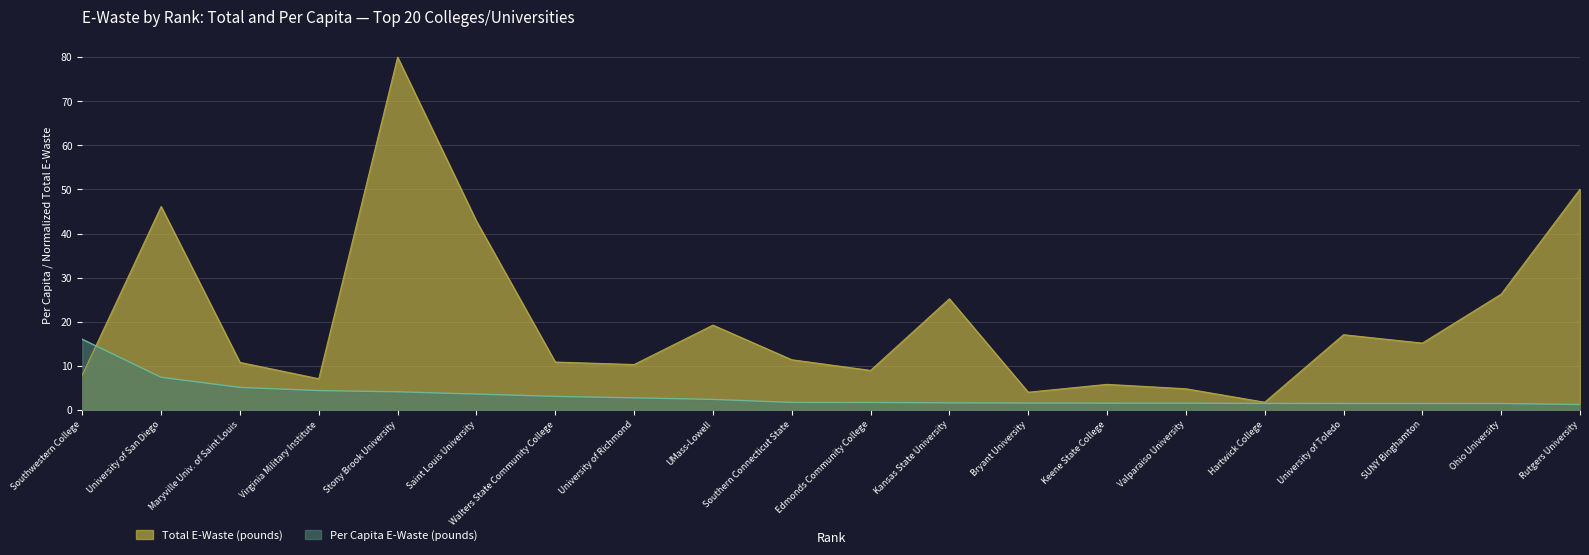

How many values in the Total E-Waste (pounds) series exceed 11?

10